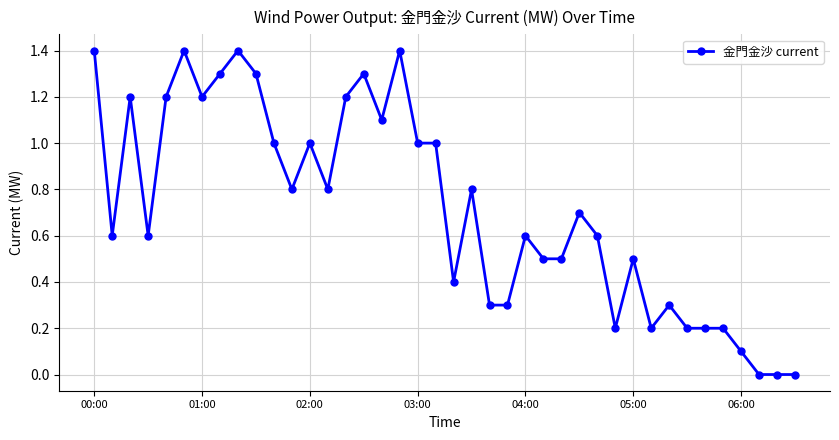

What is the difference between the maximum and minimum values?

1.4